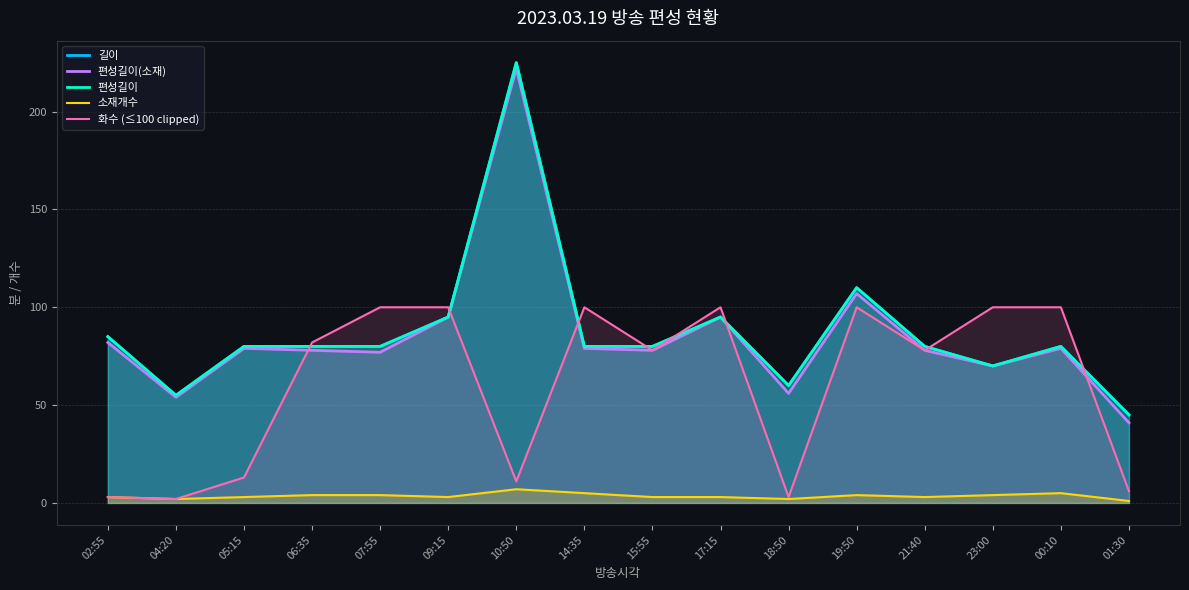

How many interior local valleys does the 편성길이(소재) series have?

5